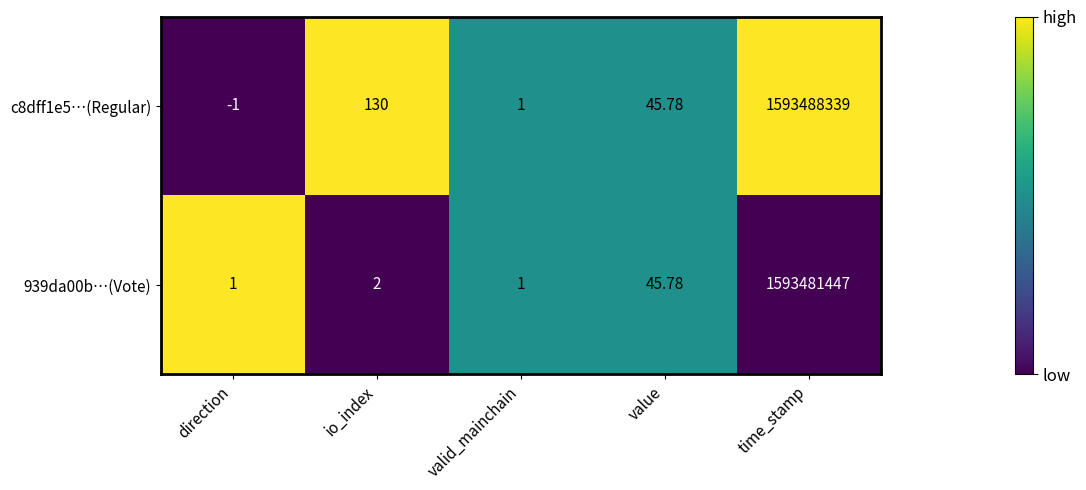

Is the value of c8dff1e5…(Regular) at direction greater than the value of 939da00b…(Vote) at value?

No